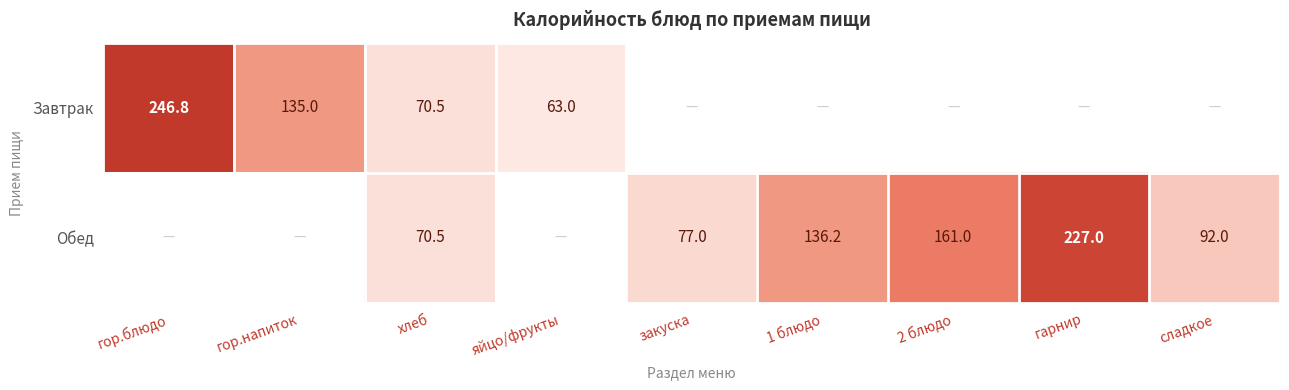

Is the value of Завтрак at гор.напиток greater than the value of Обед at 1 блюдо?

No